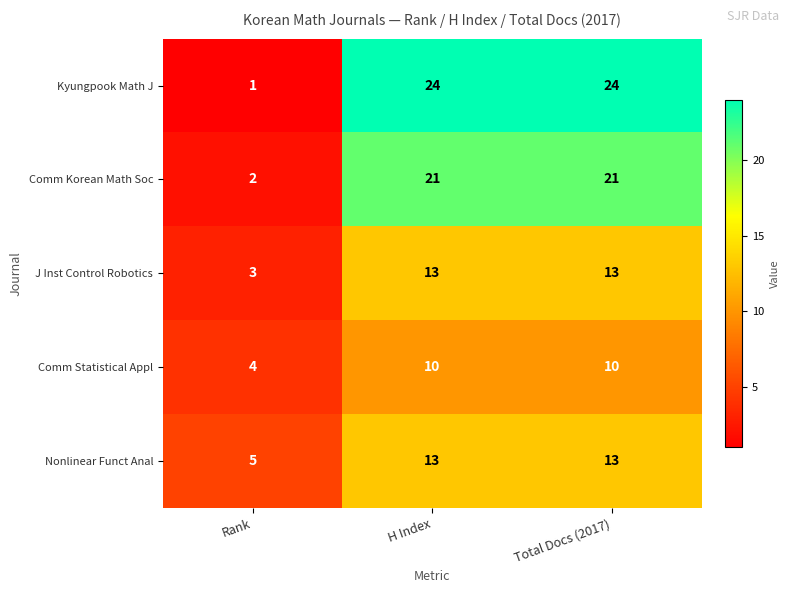

What is the sum of the Comm Korean Math Soc values at Total Docs (2017) and Rank?

23